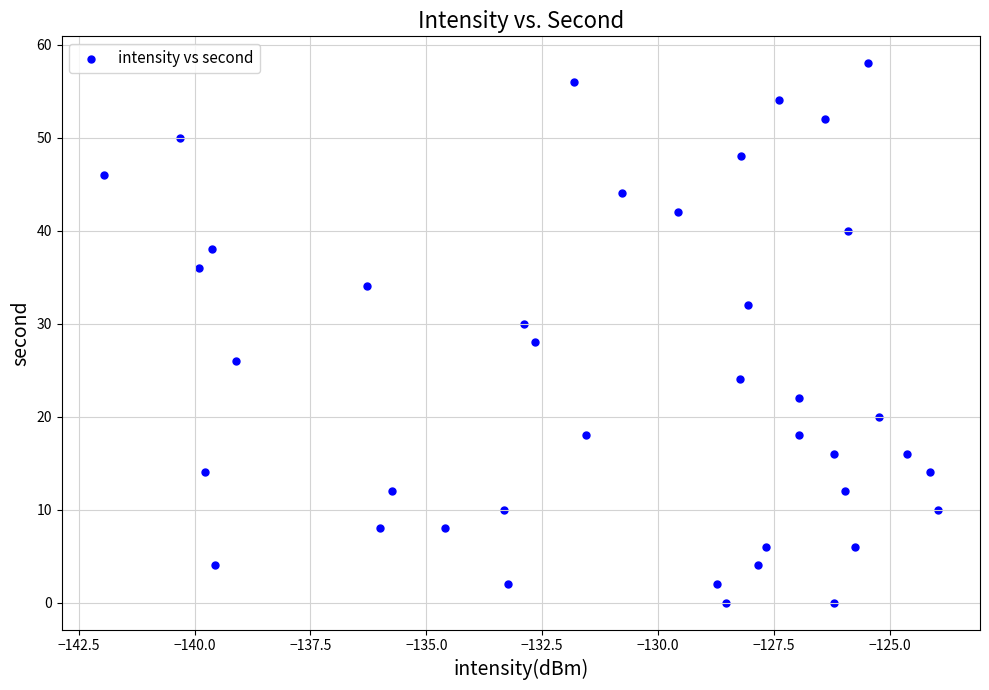

How many points are shown in the scatter plot?

40